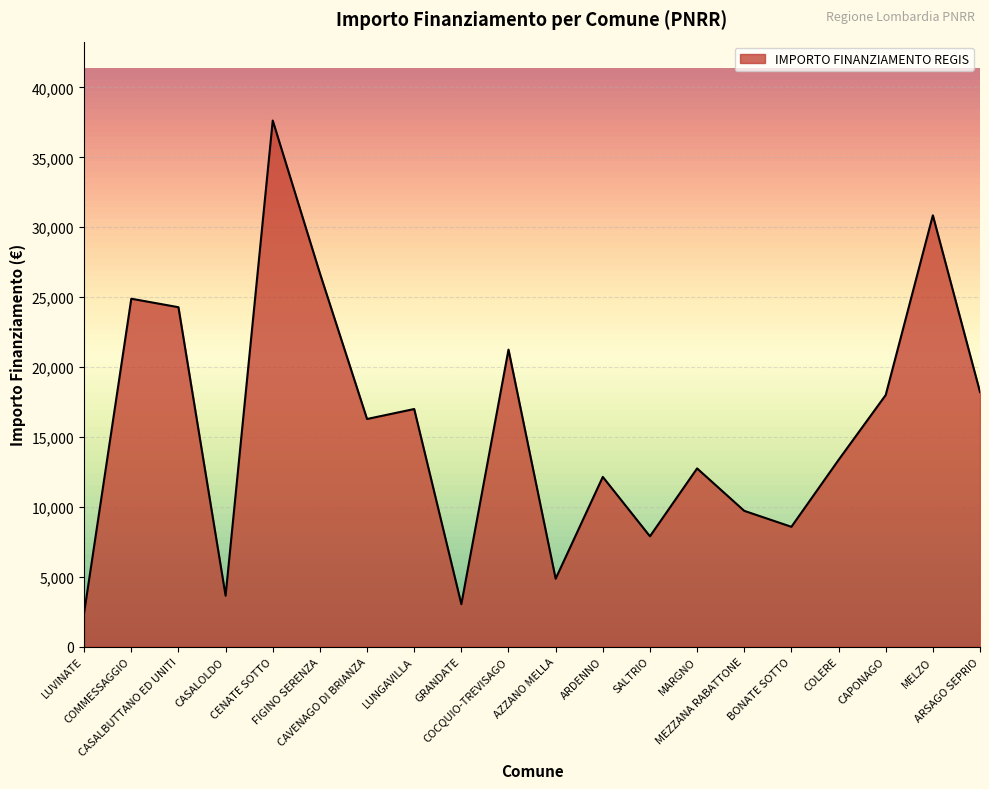

What is the ratio of the value at GRANDATE to the value at BONATE SOTTO?

0.4